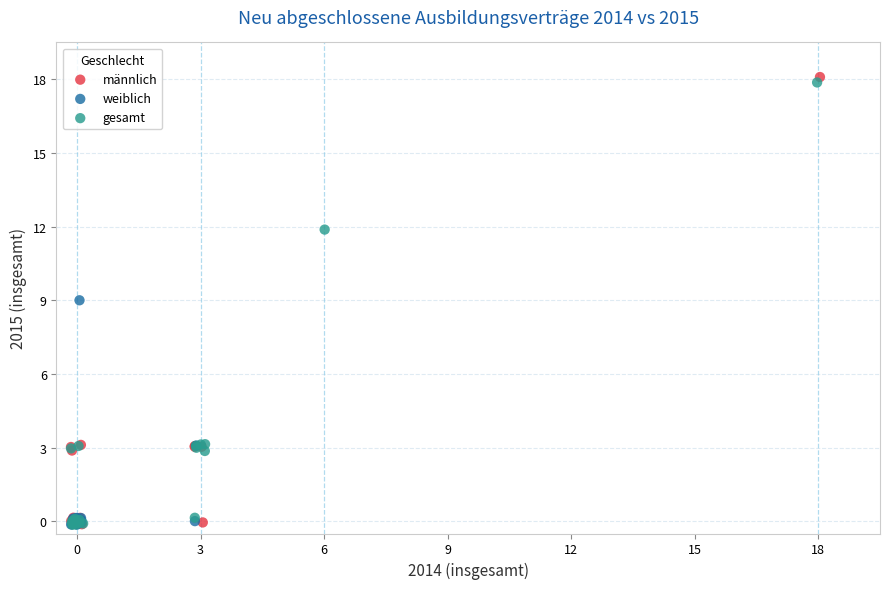

Which series has the widest spread of Y values?

männlich